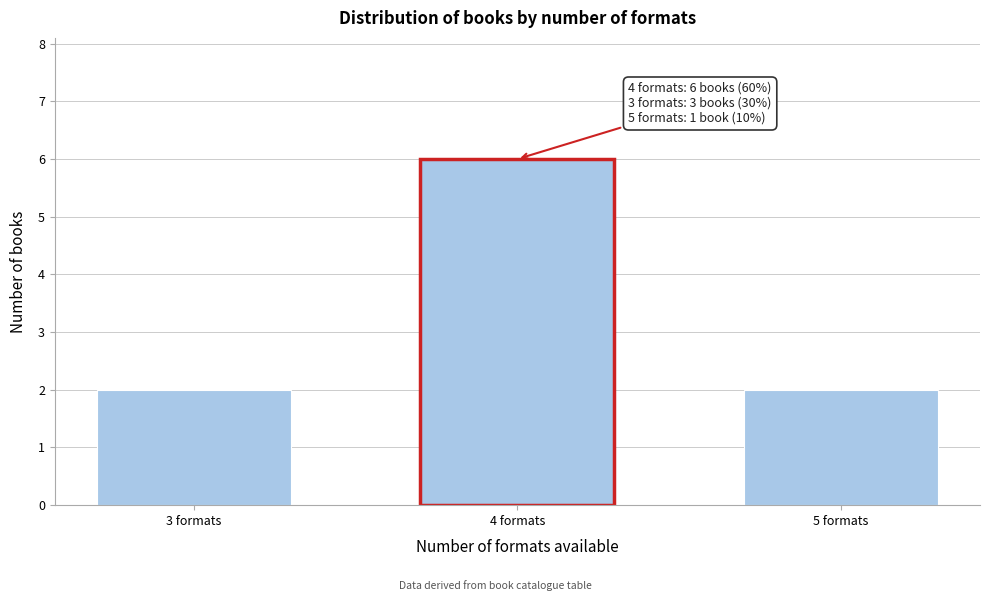

Reading left to right, list all the values displayed in this chart.

3 formats=2	4 formats=6	5 formats=2